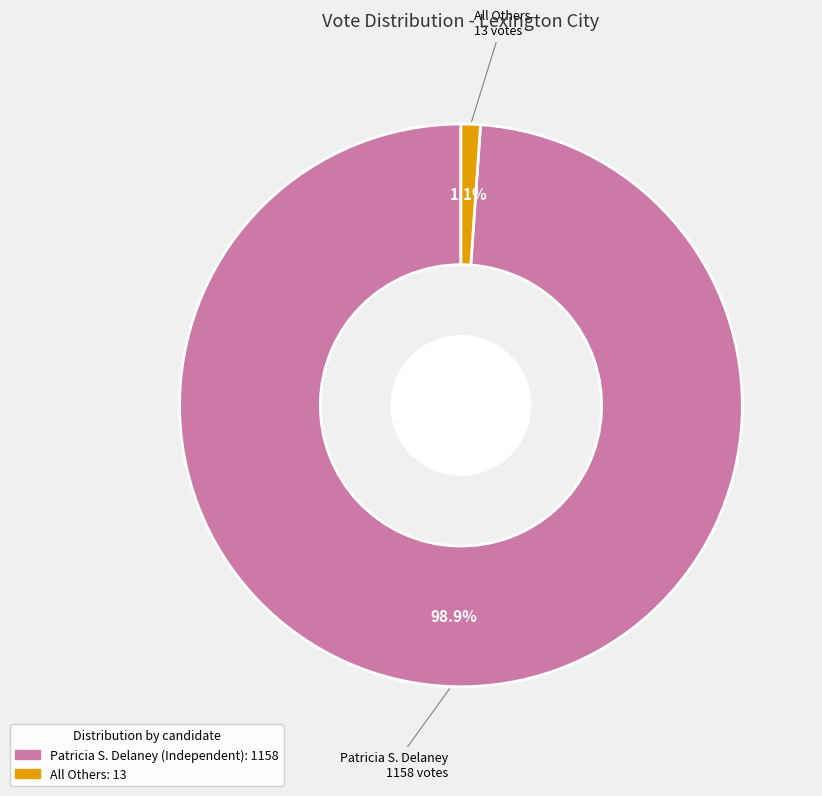

Is there a majority slice in this chart?

Yes